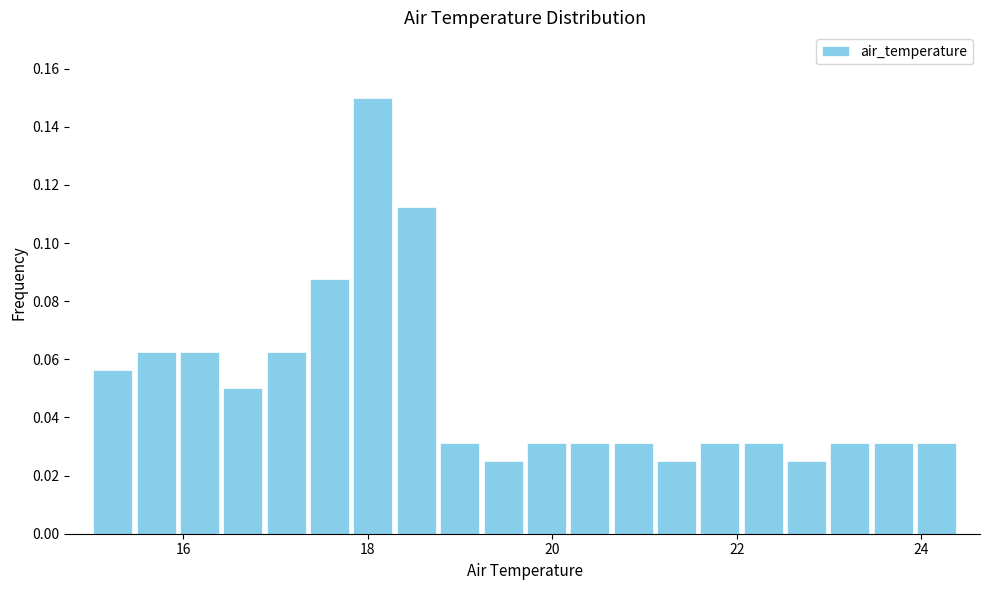

Around what value on the x-axis is the tallest bar? Give the approximate position of its centre, as read against the axis.

18.0